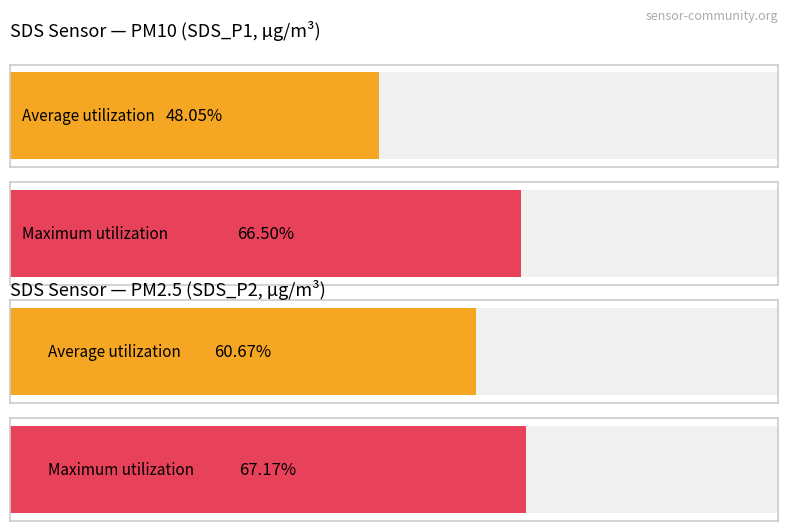

How many bars are there in each group?

2